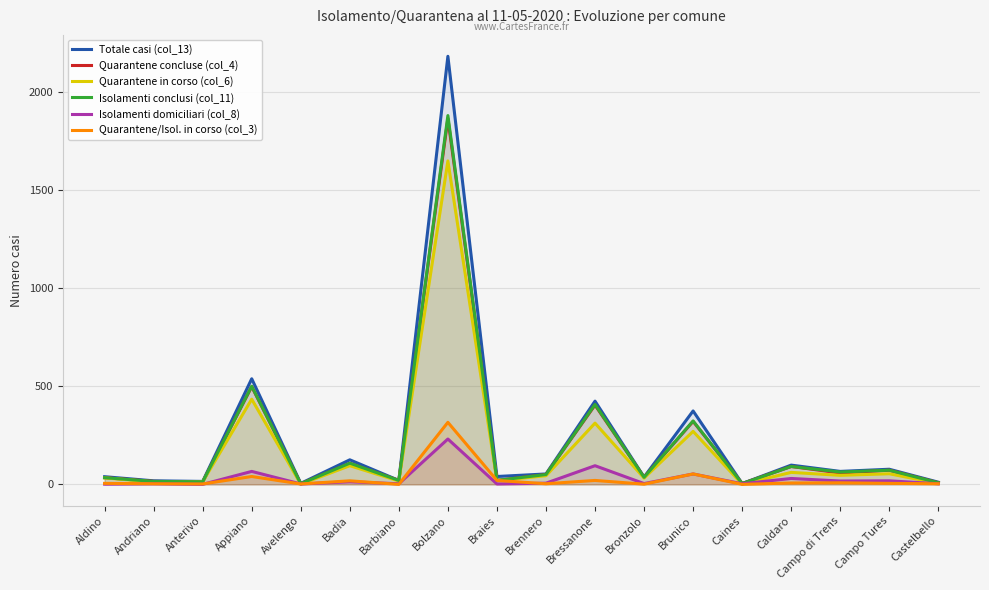

What is the difference between the second highest and second lowest values in the Totale casi (col_13) series?

533